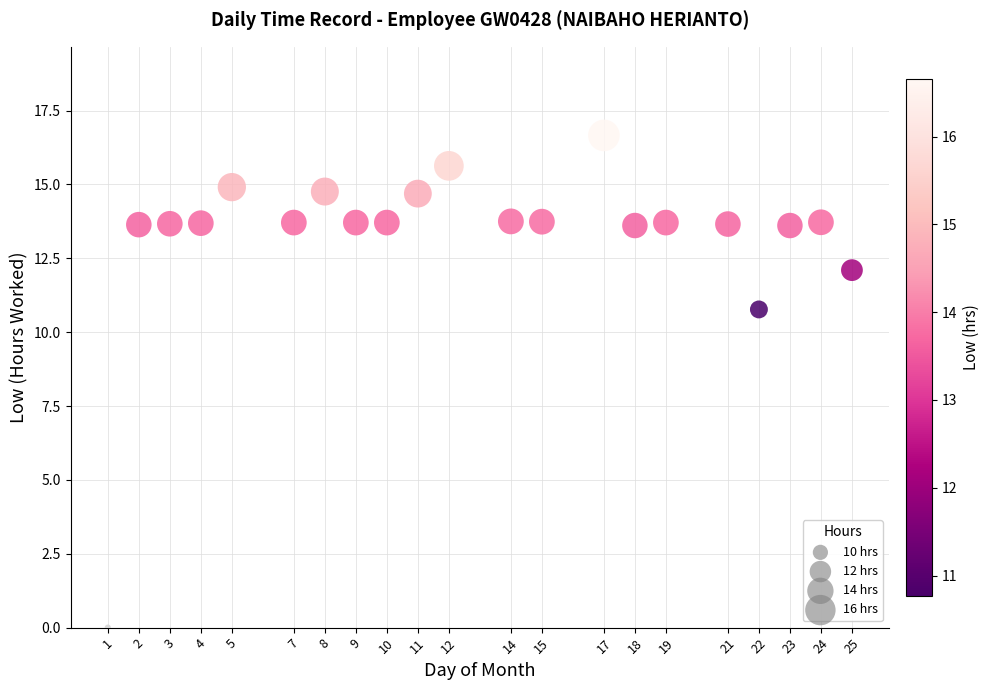

What is the range of X values (max minus min)?

24.0